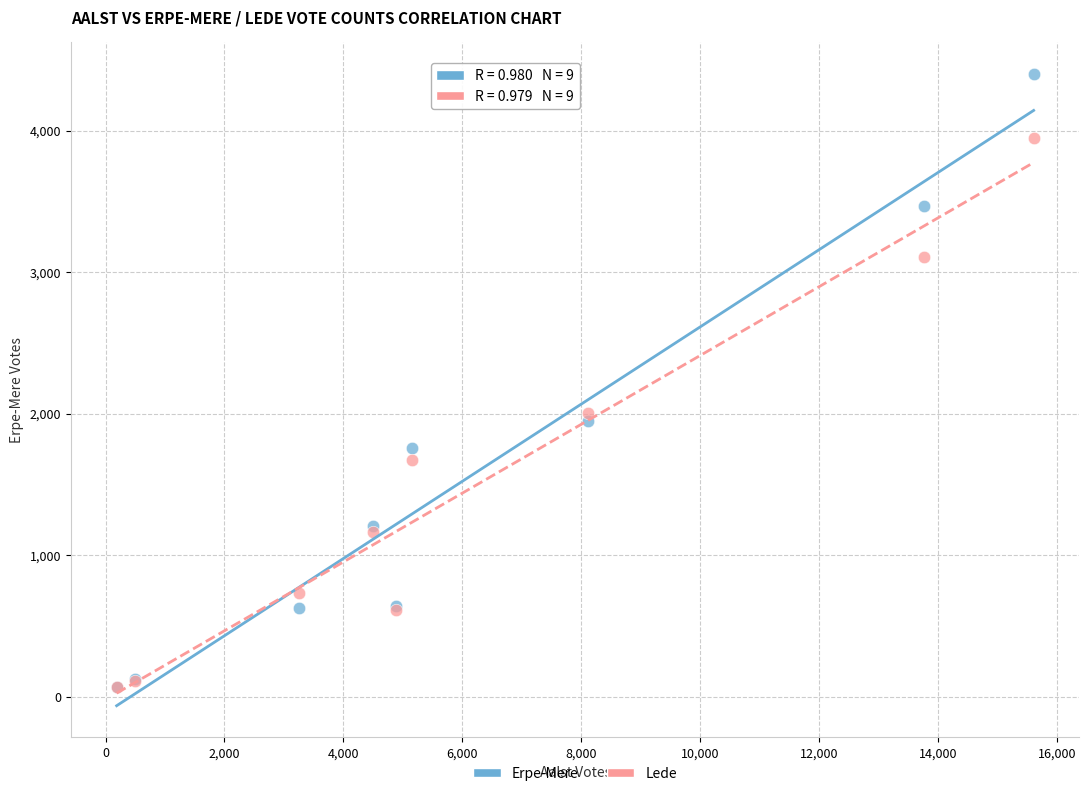

Which series has the largest Y range (max minus min)?

Erpe-Mere